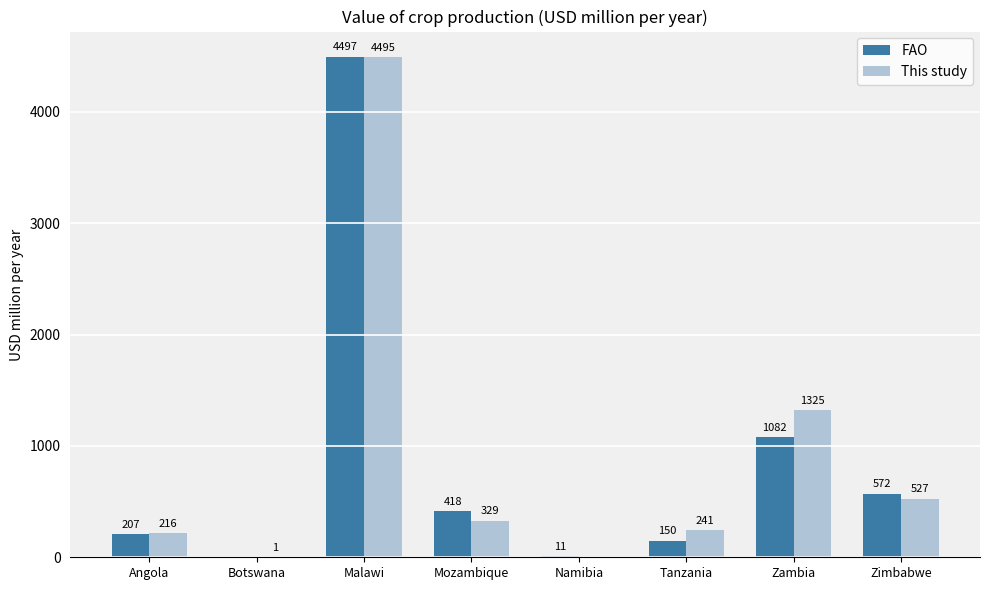

How many groups of bars are there?

8